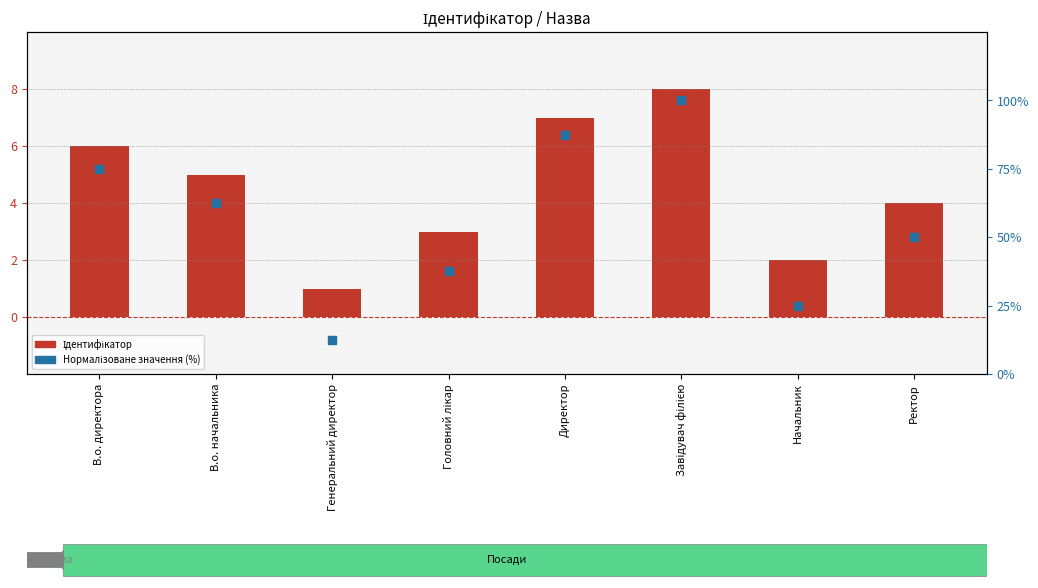

Which series has the largest total across all categories?

Нормалізоване значення (%)